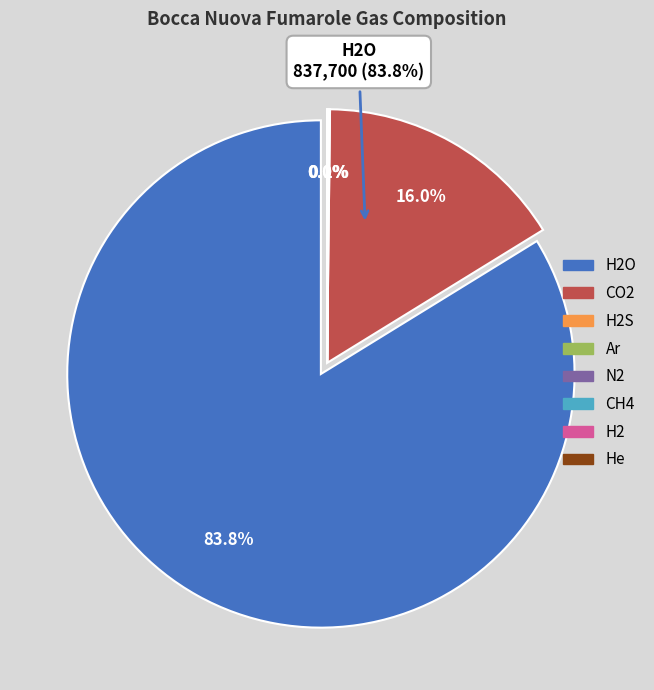

Which category has the smallest portion of the pie?

Ar